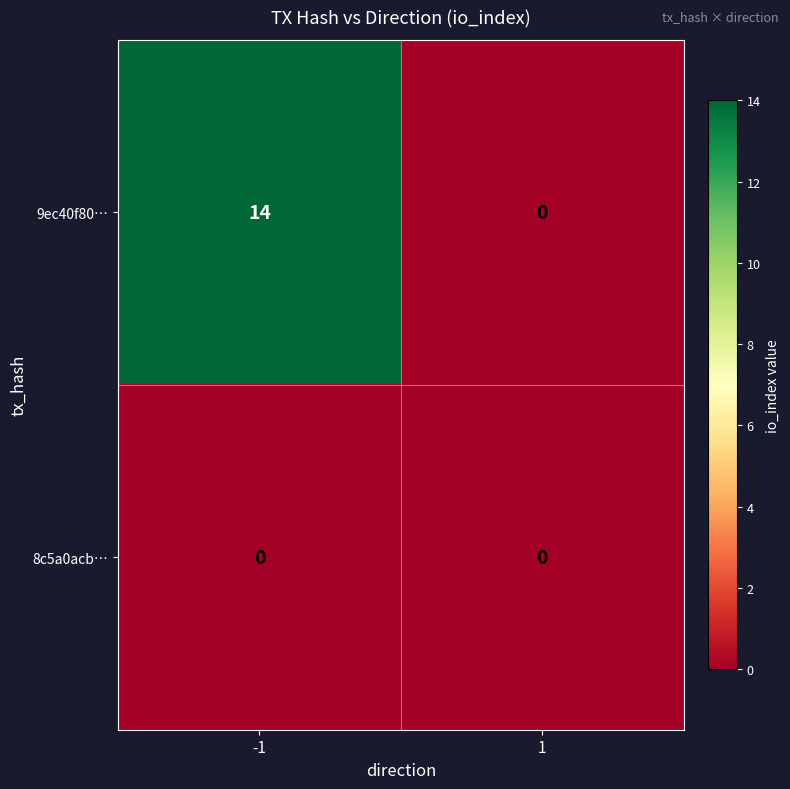

Reading left to right, what are all the values shown in this chart?

9ec40f80…: -1=14	1=0
8c5a0acb…: -1=0	1=0